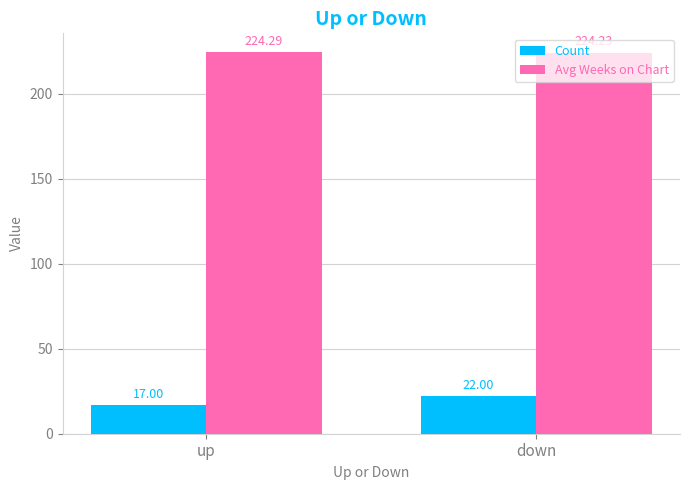

What is the label of the 2nd bar from the right?

up